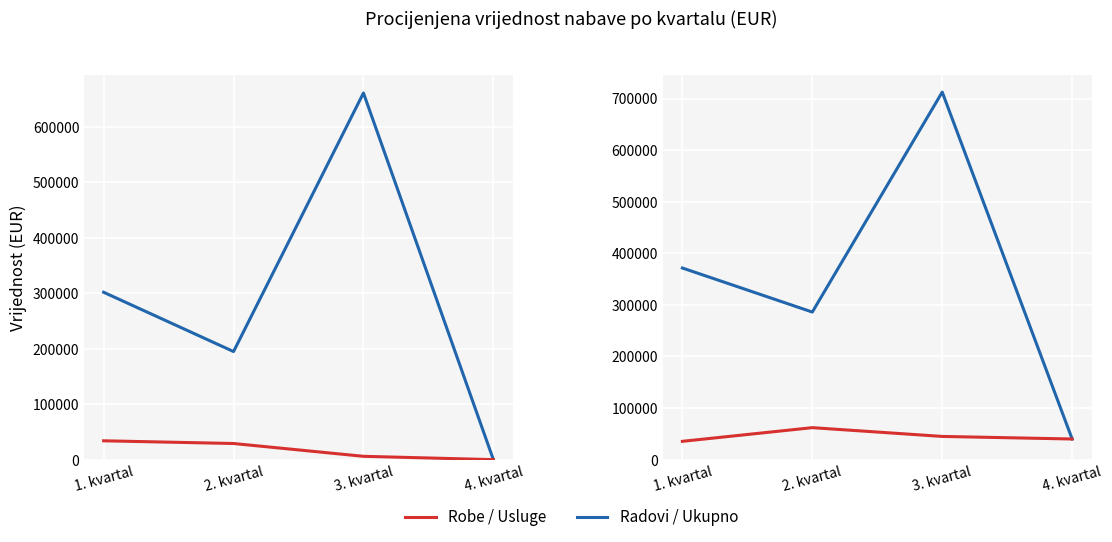

What is the label of the 4th point from the left?

4. kvartal